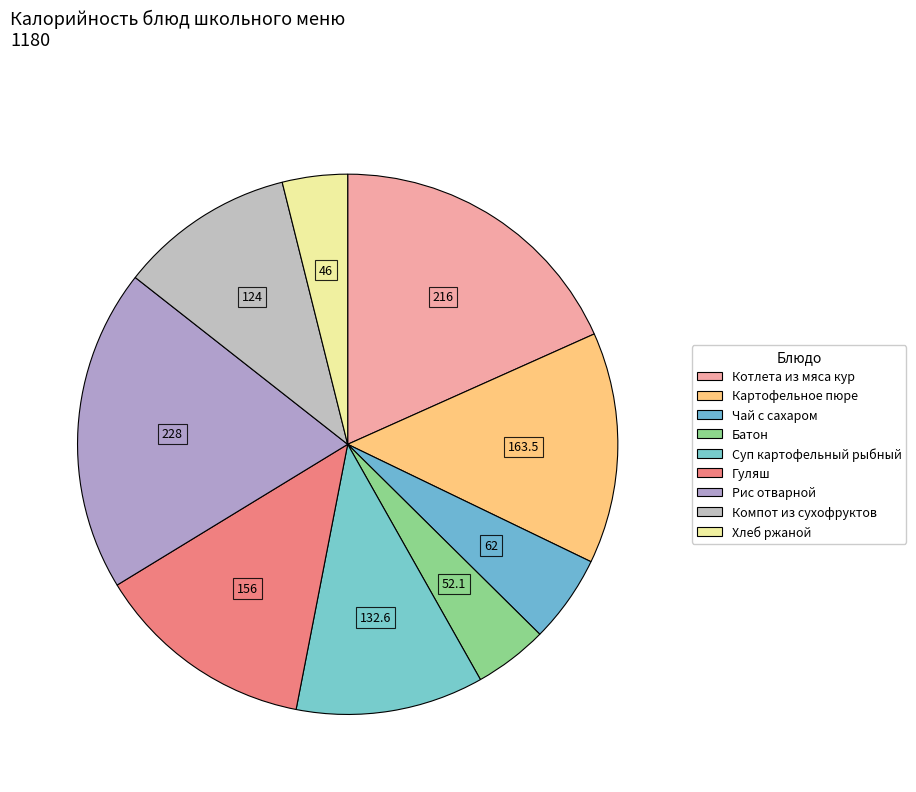

True or false: Батон accounts for 4% of the total.

True